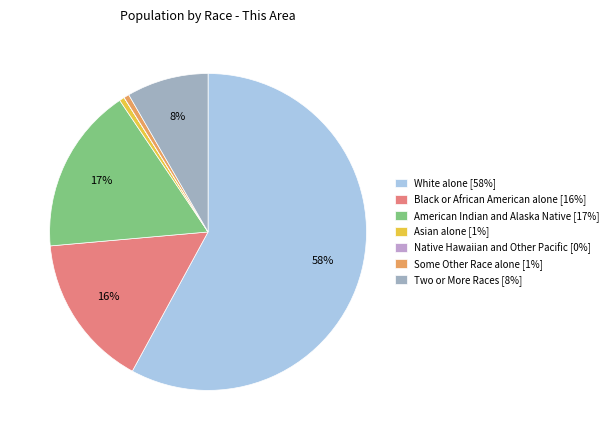

The Black or African American alone slice represents 16% of the pie. True or false?

True